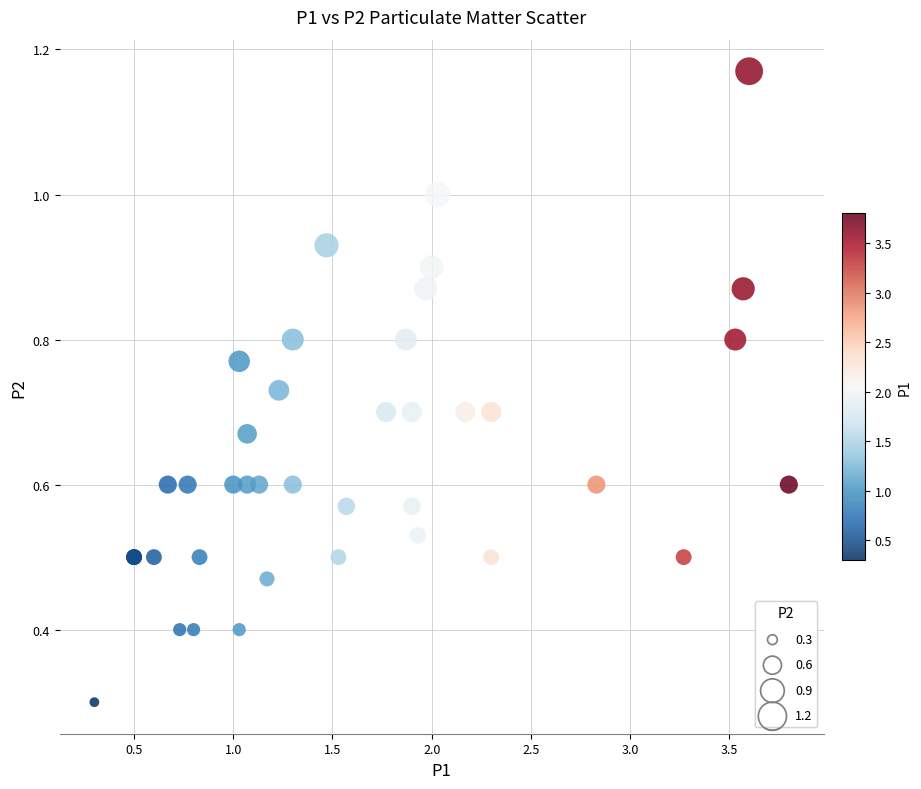

What Y value in the scatter plot is closest to 0?

0.3